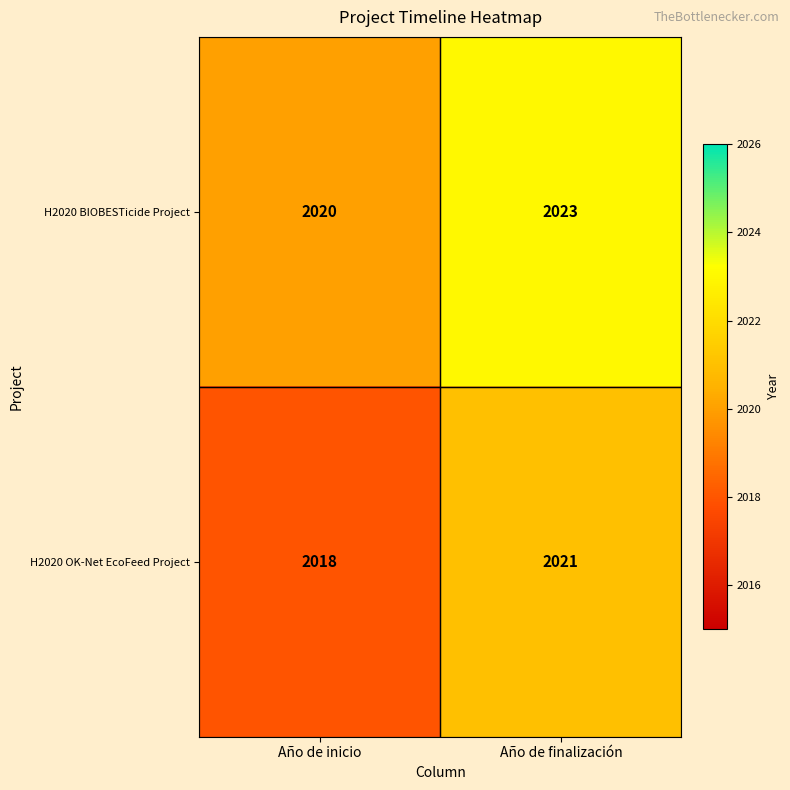

At which label does H2020 OK-Net EcoFeed Project reach its peak?

Año de finalización